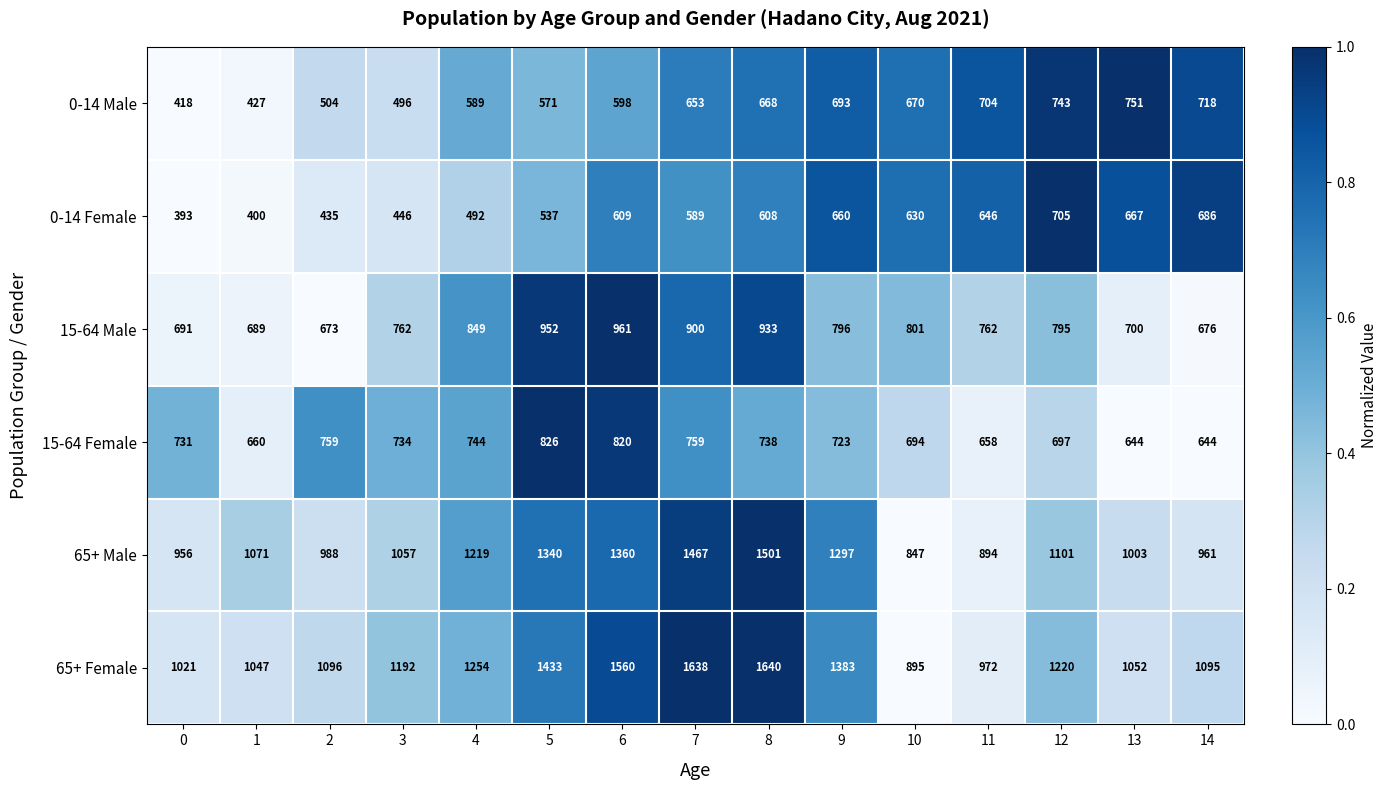

At 12, list the series in order from smallest to largest.

15-64 Female, 0-14 Female, 0-14 Male, 15-64 Male, 65+ Male, 65+ Female